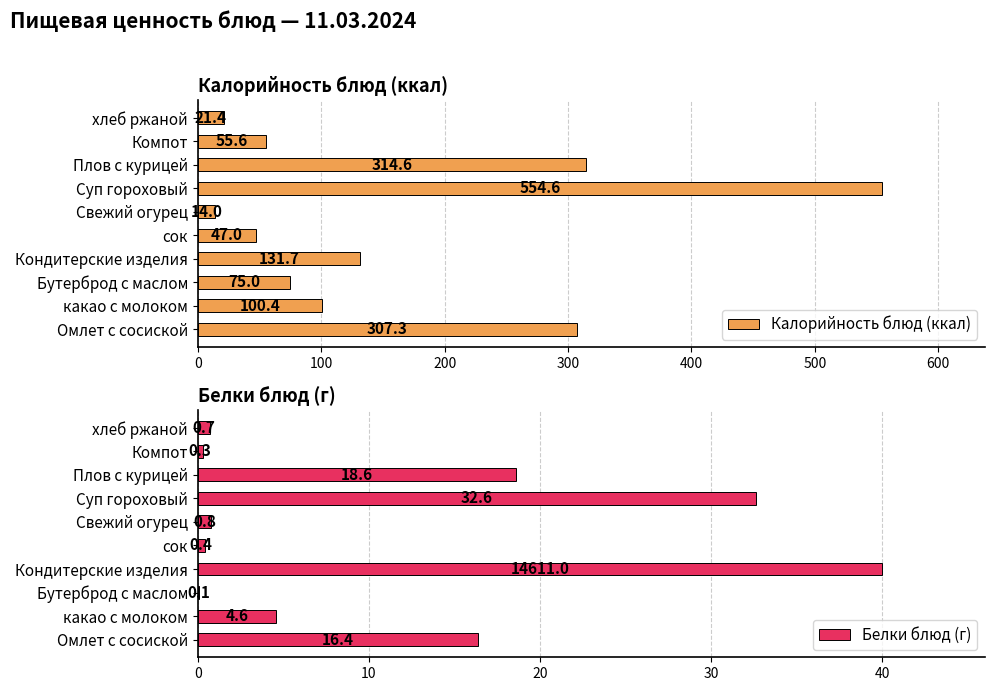

Read the Калорийность блюд (ккал) value at какао с молоком.

100.4